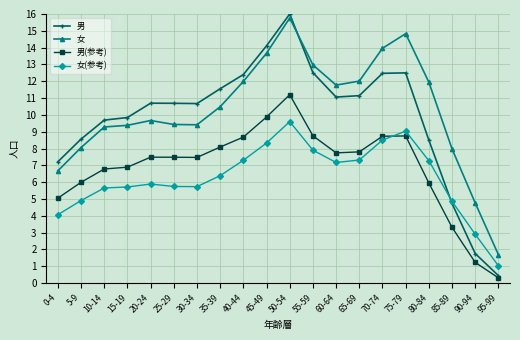

What is the total value across all series at 0-4?

23.0